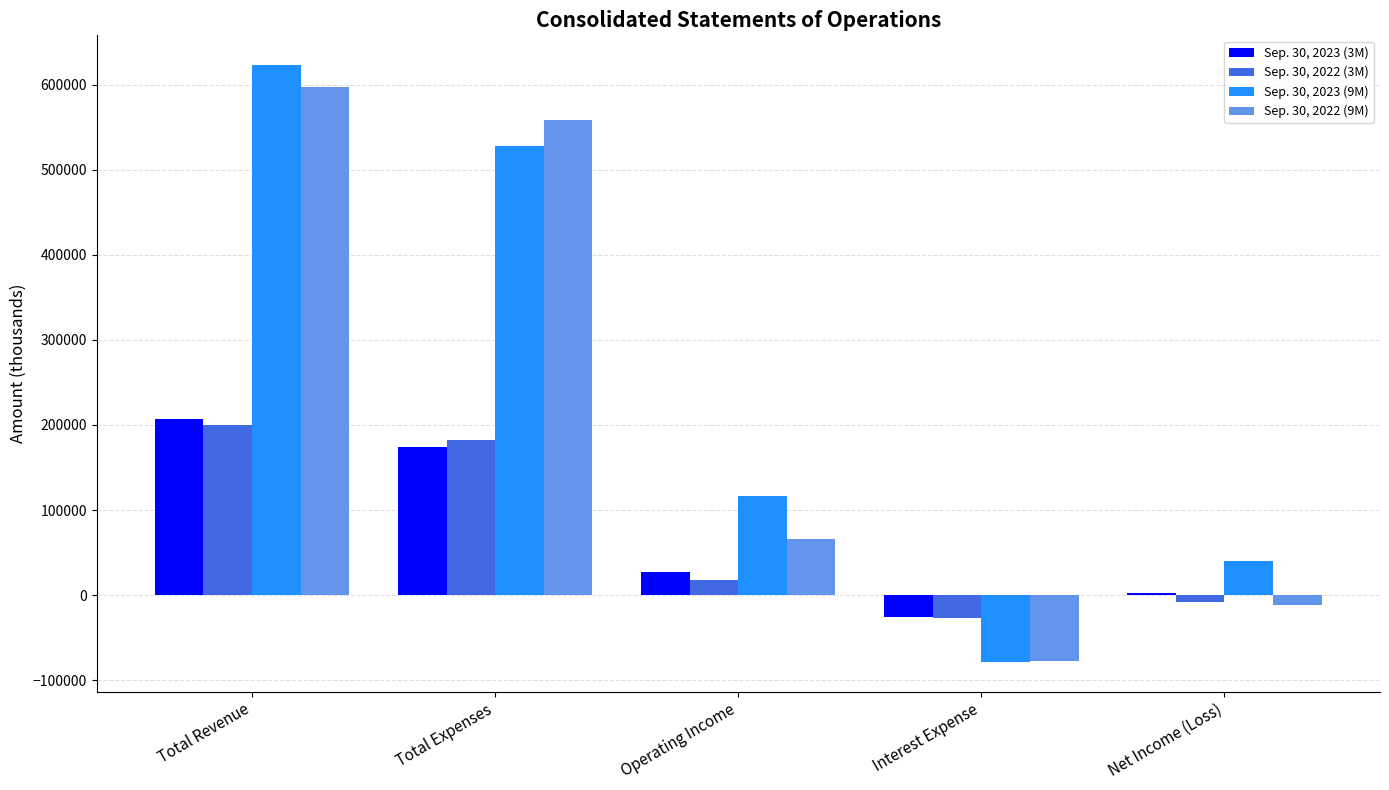

At which label is Sep. 30, 2022 (3M) closest to 87042?

Operating Income